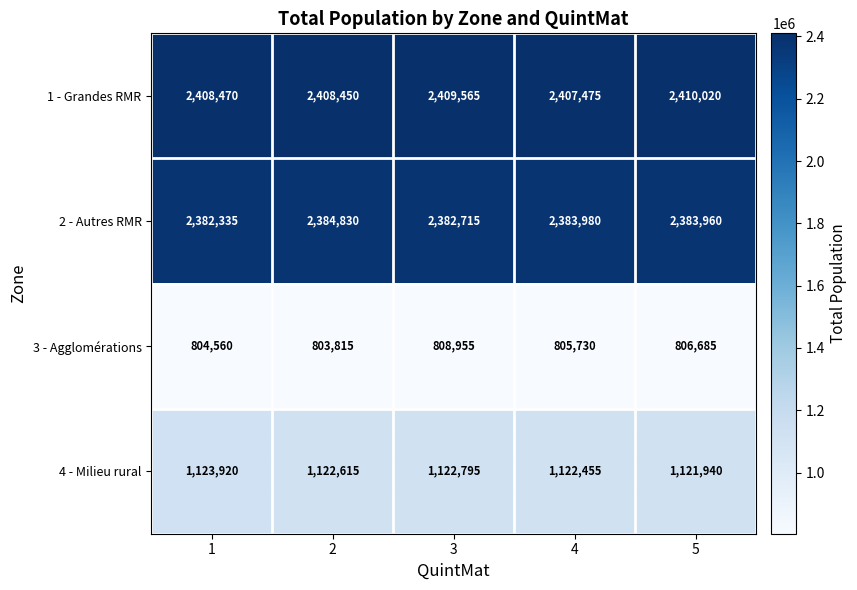

Which series has the largest range (max minus min)?

3 - Agglomérations